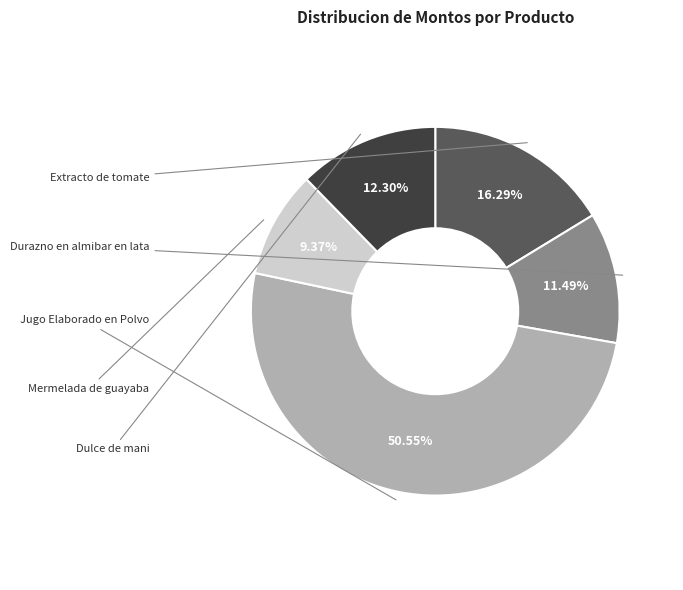

Does Durazno en almibar en lata represent more than half of the total?

No